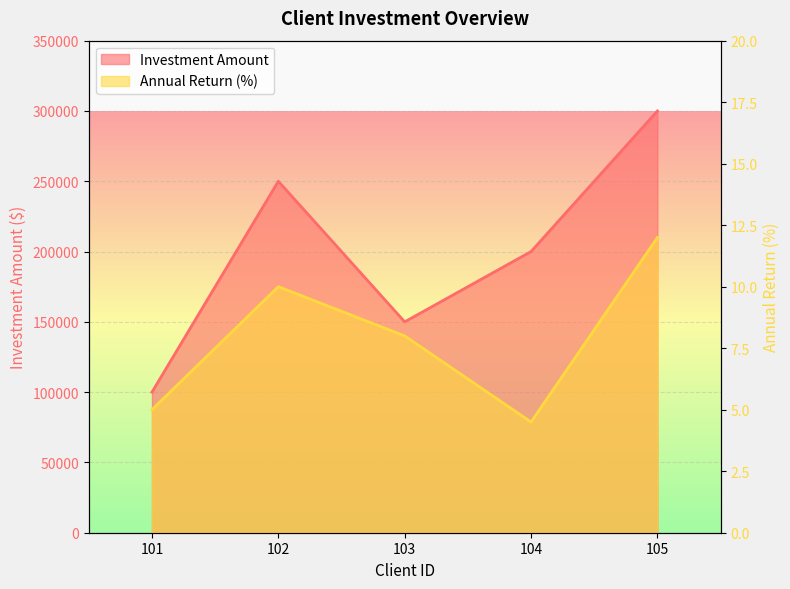

True or false: Investment Amount and Annual Return (%) cross at least once.

False